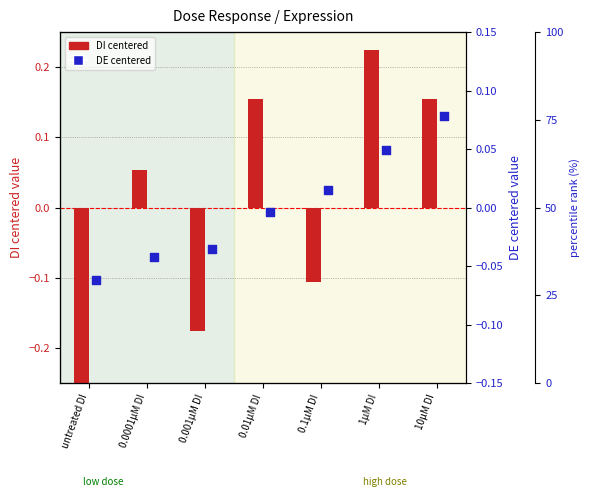

What is the total value across all series at untreated DI?

-0.4